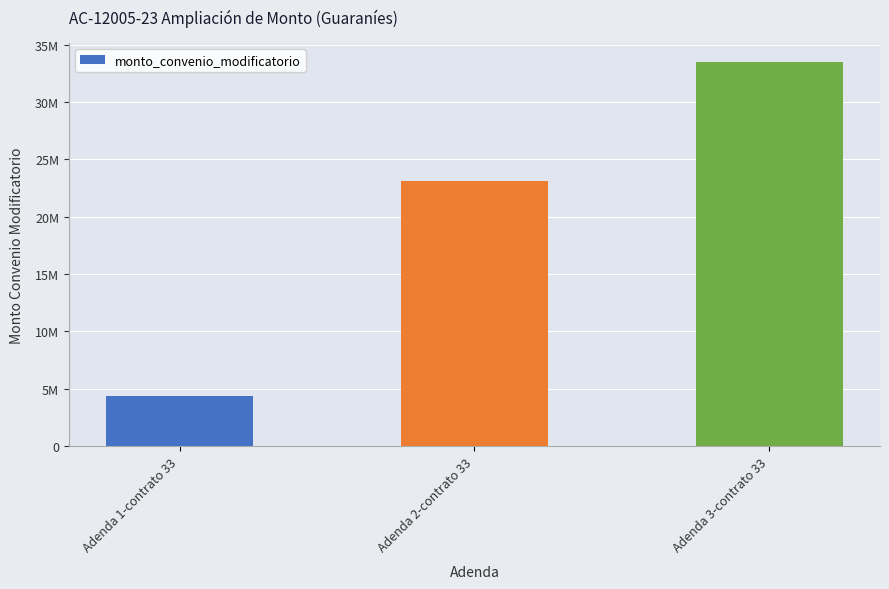

At which label does the data first exceed 23093000?

Adenda 3-contrato 33